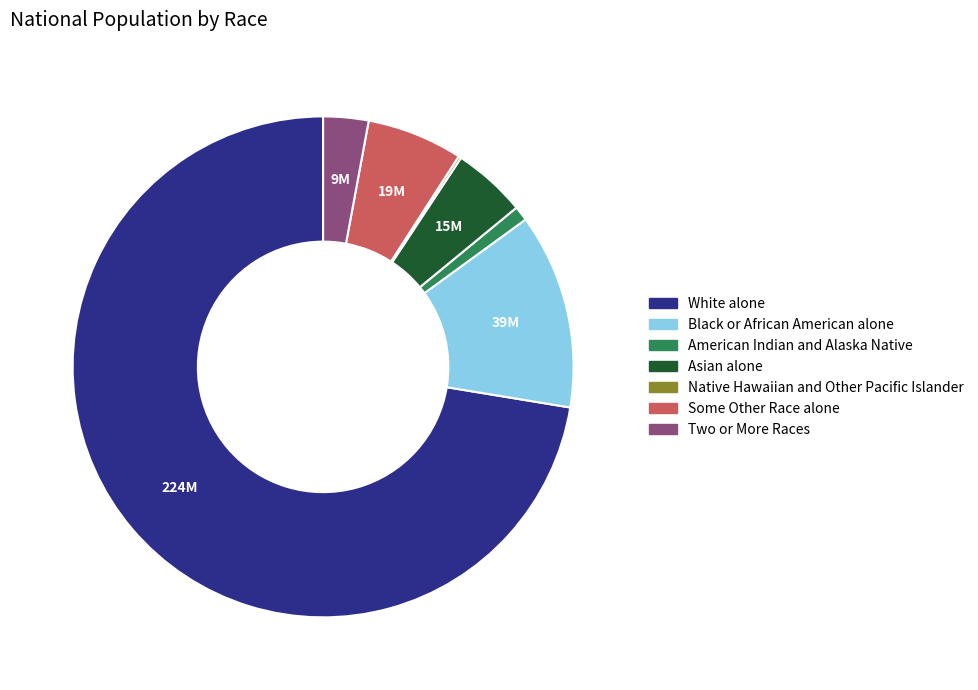

Which category accounts for the majority?

White alone